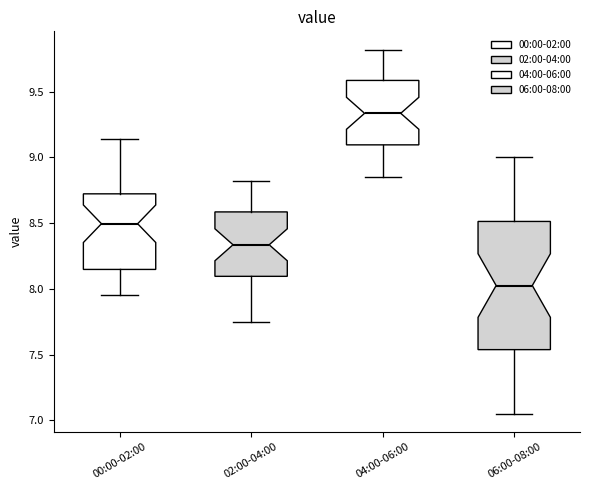

Reading left to right, read every box against the y-axis: the position of its median line, the range the box covers, and the ends of its whiskers. The values are not printed on the chart, so give them approximately, as read against the axis.

00:00-02:00: median 8.50, box 8.15 to 8.70, whiskers 7.95 to 9.15
02:00-04:00: median 8.35, box 8.10 to 8.60, whiskers 7.75 to 8.80
04:00-06:00: median 9.35, box 9.10 to 9.60, whiskers 8.85 to 9.80
06:00-08:00: median 8.05, box 7.55 to 8.50, whiskers 7.05 to 9.00